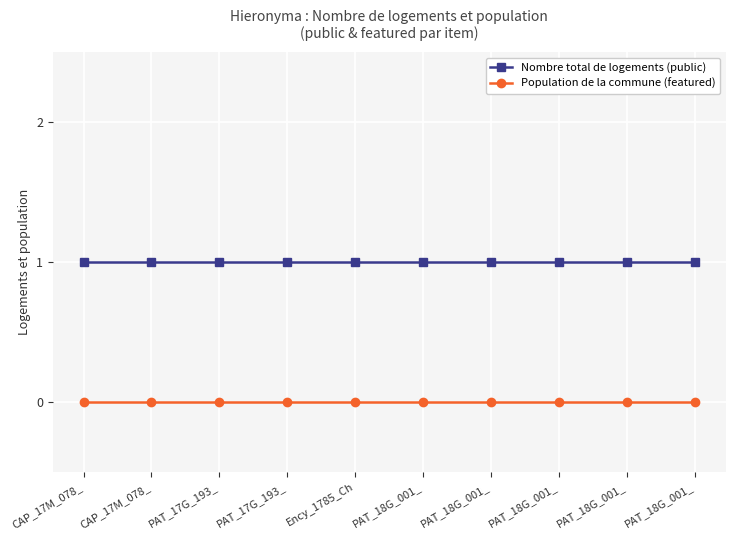

Count the number of data series in this chart.

2